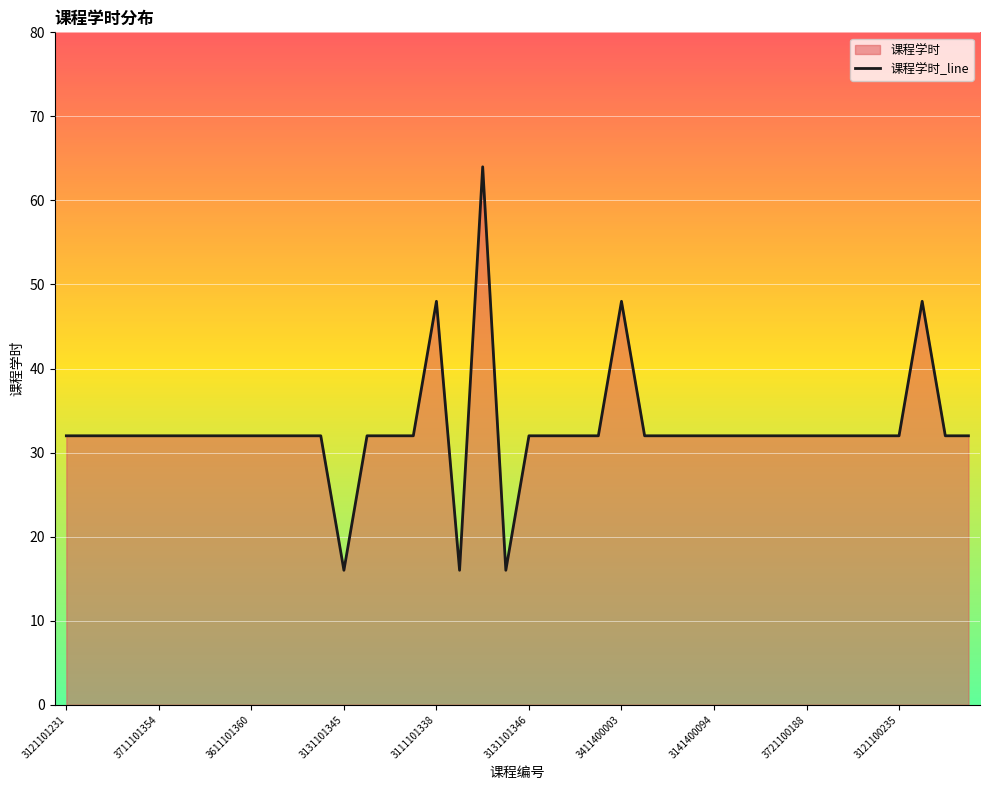

What is the difference between the maximum and minimum values?

48